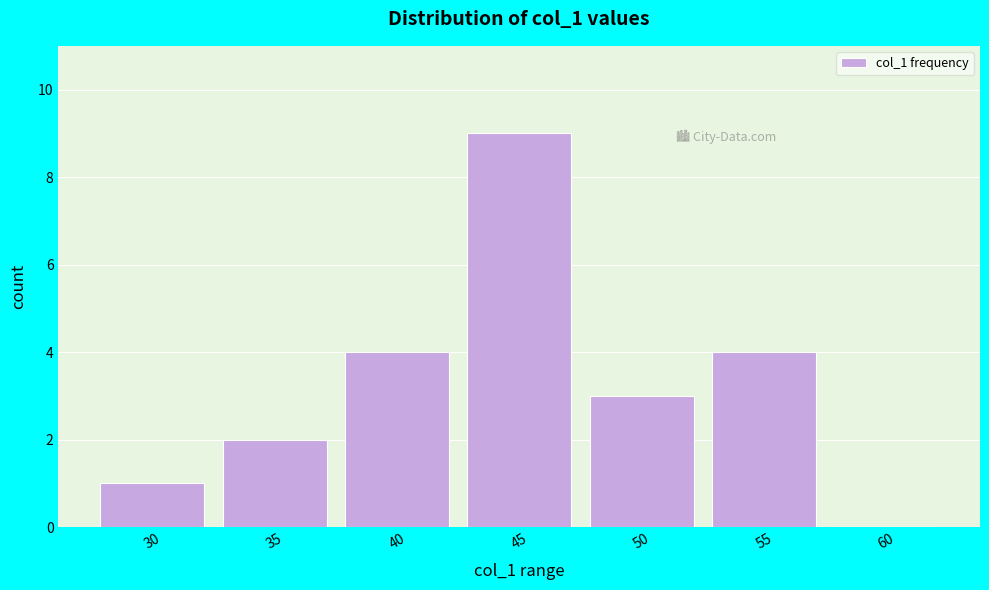

Reading right to left, list all the values displayed in this chart.

60=0	55=4	50=3	45=9	40=4	35=2	30=1